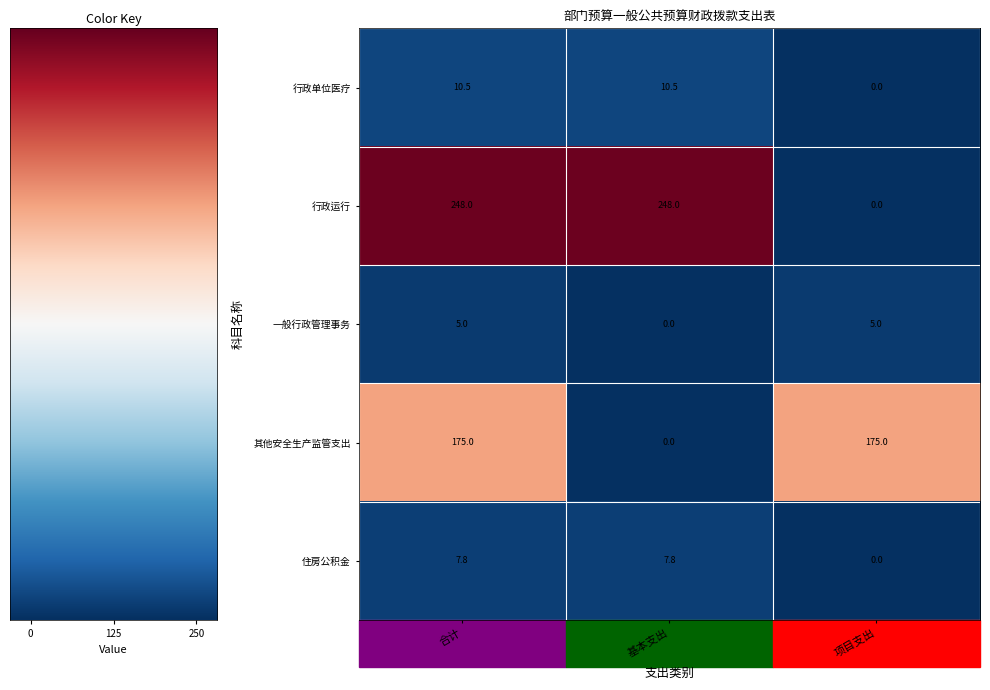

Which series has the widest spread of values?

行政运行